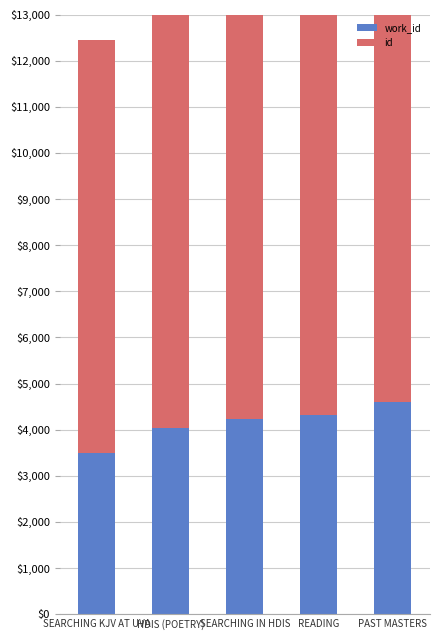

Read the work_id value at HDIS (POETRY), to the nearest 10.

4040